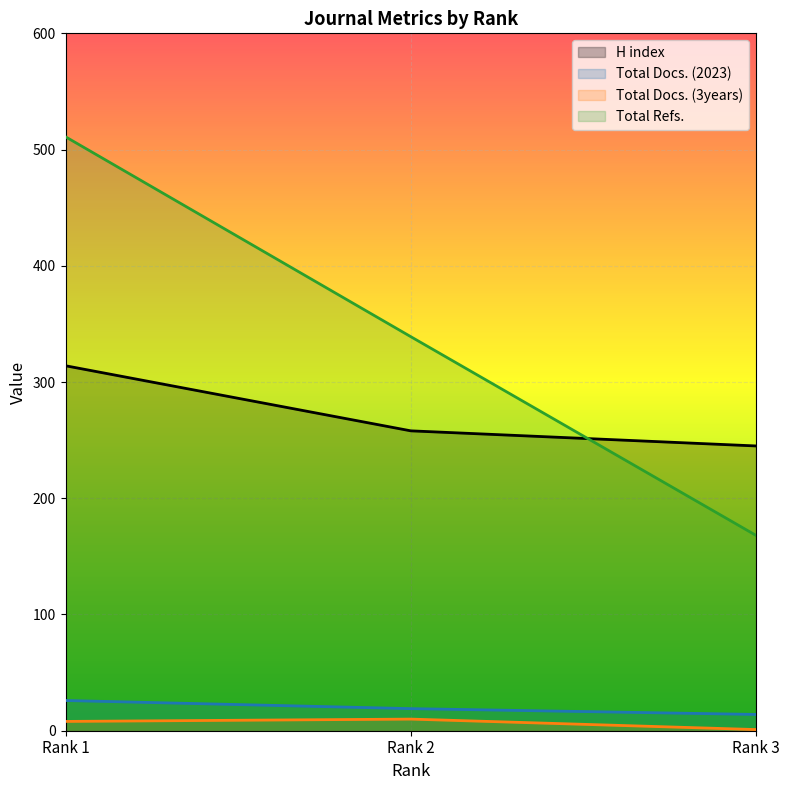

Where does the Total Refs. series first go above 339?

Rank 1